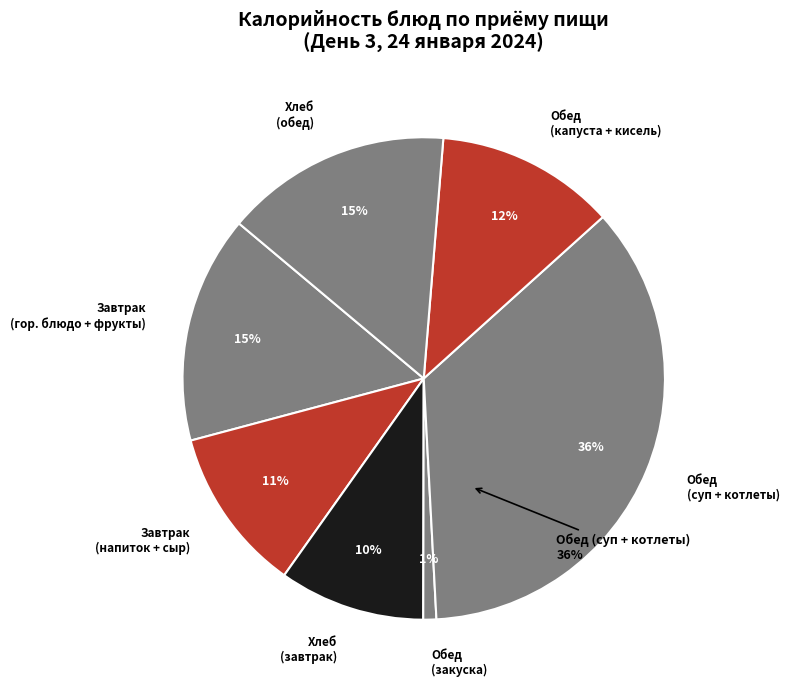

Is Каша овсяная the majority of the pie?

No